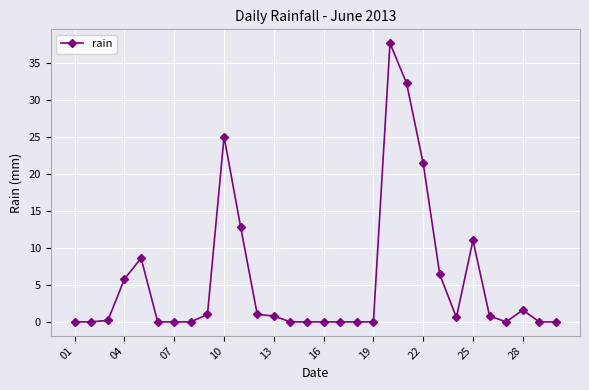

What is the value of the 23rd point from the left?

6.4